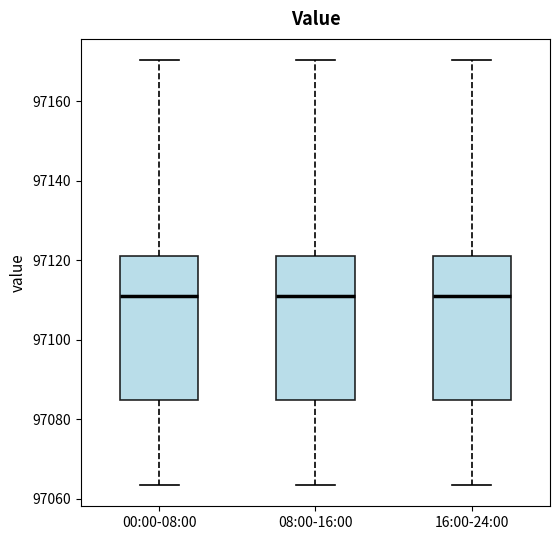

Reading left to right, transcribe this box plot: for each box, give where its median line is, the range the box spans, and where its two whiskers end, as read against the y-axis. The values are not printed on the chart, so give them approximately, as read against the axis.

00:00-08:00: median 97112, box 97084 to 97120, whiskers 97064 to 97170
08:00-16:00: median 97112, box 97084 to 97120, whiskers 97064 to 97170
16:00-24:00: median 97112, box 97084 to 97120, whiskers 97064 to 97170